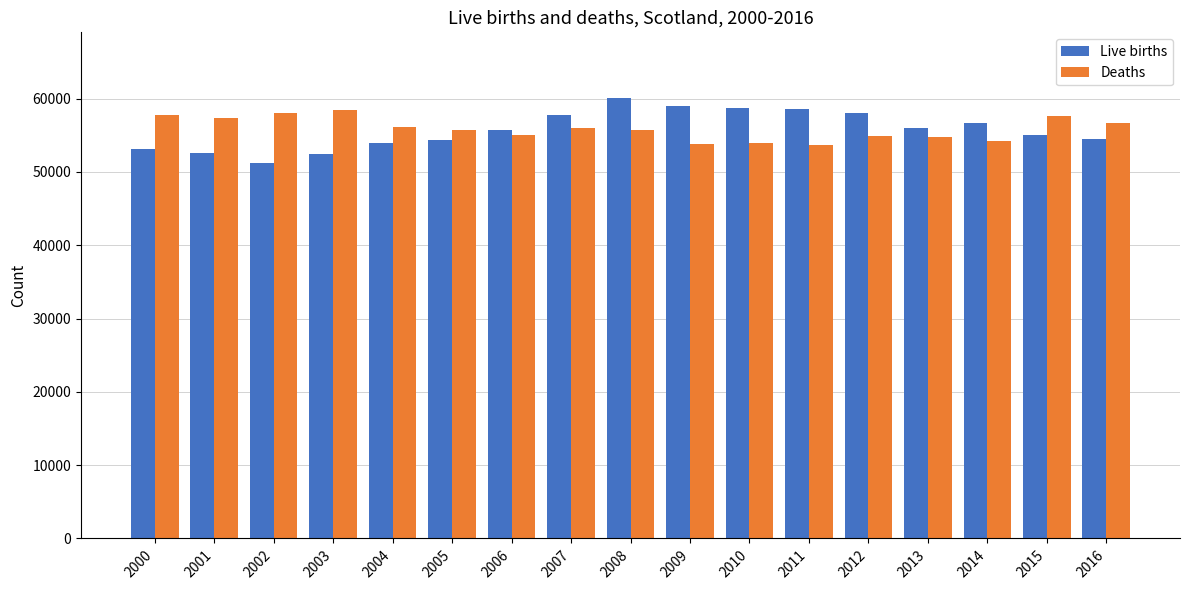

The value of Deaths at 2004 is 28099. True or false?

False